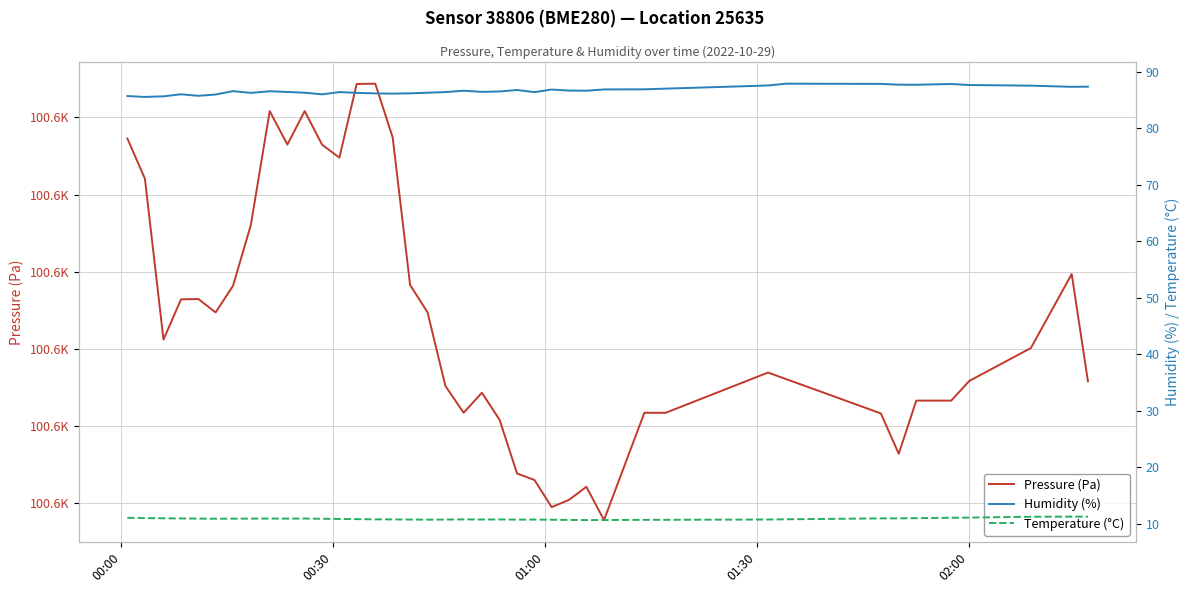

Reading left to right, list all the values displayed in this chart.

Pressure (Pa): 100643.6	100641.0	100630.6	100633.2	100633.2	100632.4	100634.1	100638.0	100645.4	100643.2	100645.4	100643.2	100642.4	100647.2	100647.2	100643.7	100634.1	100632.4	100627.6	100625.8	100627.1	100625.4	100621.9	100621.5	100619.7	100620.2	100621.0	100618.9	100625.8	100625.8	100628.4	100628.0	100625.8	100623.2	100626.6	100626.6	100627.9	100630.0	100634.8	100627.9
Humidity (%): 85.7	85.6	85.7	86.0	85.8	86.0	86.6	86.3	86.6	86.5	86.3	86.0	86.4	86.3	86.2	86.2	86.2	86.3	86.4	86.7	86.5	86.5	86.8	86.4	86.9	86.7	86.7	86.9	86.9	87.0	87.6	87.9	87.9	87.7	87.7	87.9	87.7	87.6	87.4	87.4
Temperature (°C): 11.1	11.0	11.0	10.9	10.9	10.9	10.9	10.9	10.9	10.9	10.9	10.9	10.9	10.8	10.8	10.8	10.8	10.7	10.8	10.8	10.8	10.8	10.7	10.8	10.7	10.7	10.7	10.7	10.7	10.7	10.8	10.8	11.0	11.0	11.0	11.1	11.1	11.2	11.3	11.3